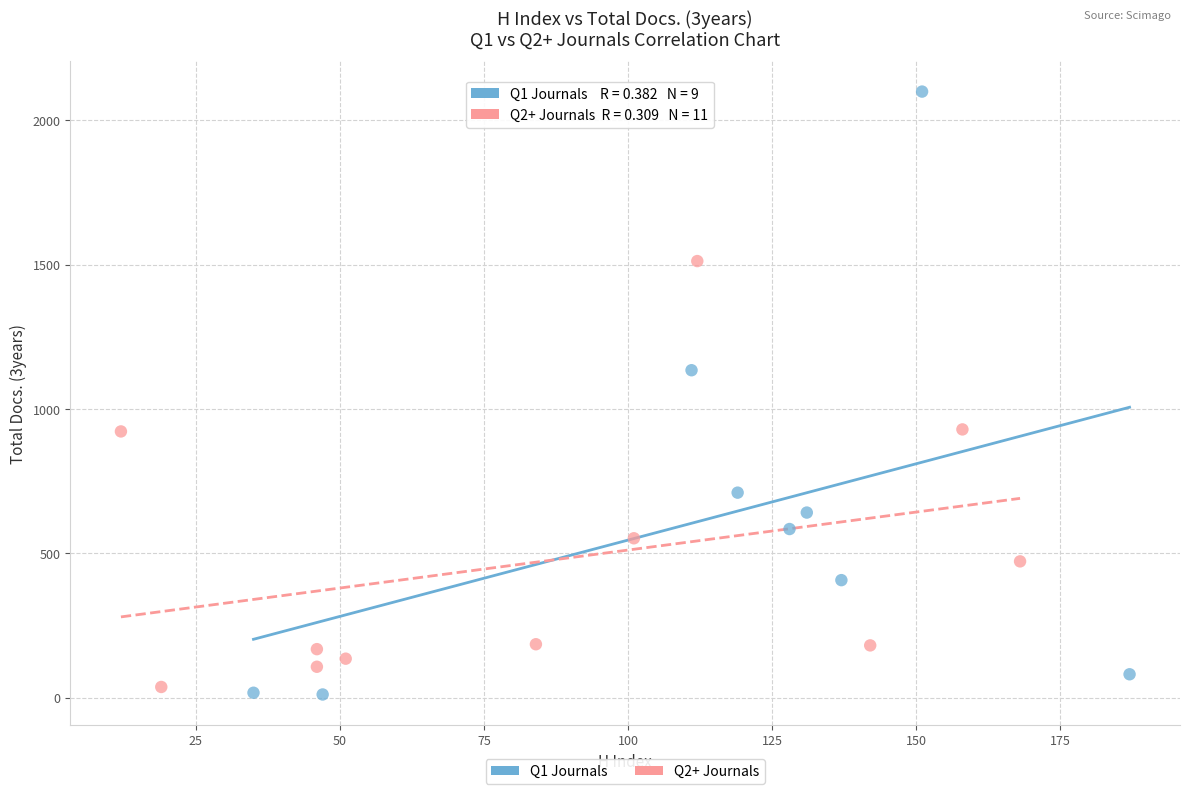

Which series has the largest Y range (max minus min)?

Q1 Journals